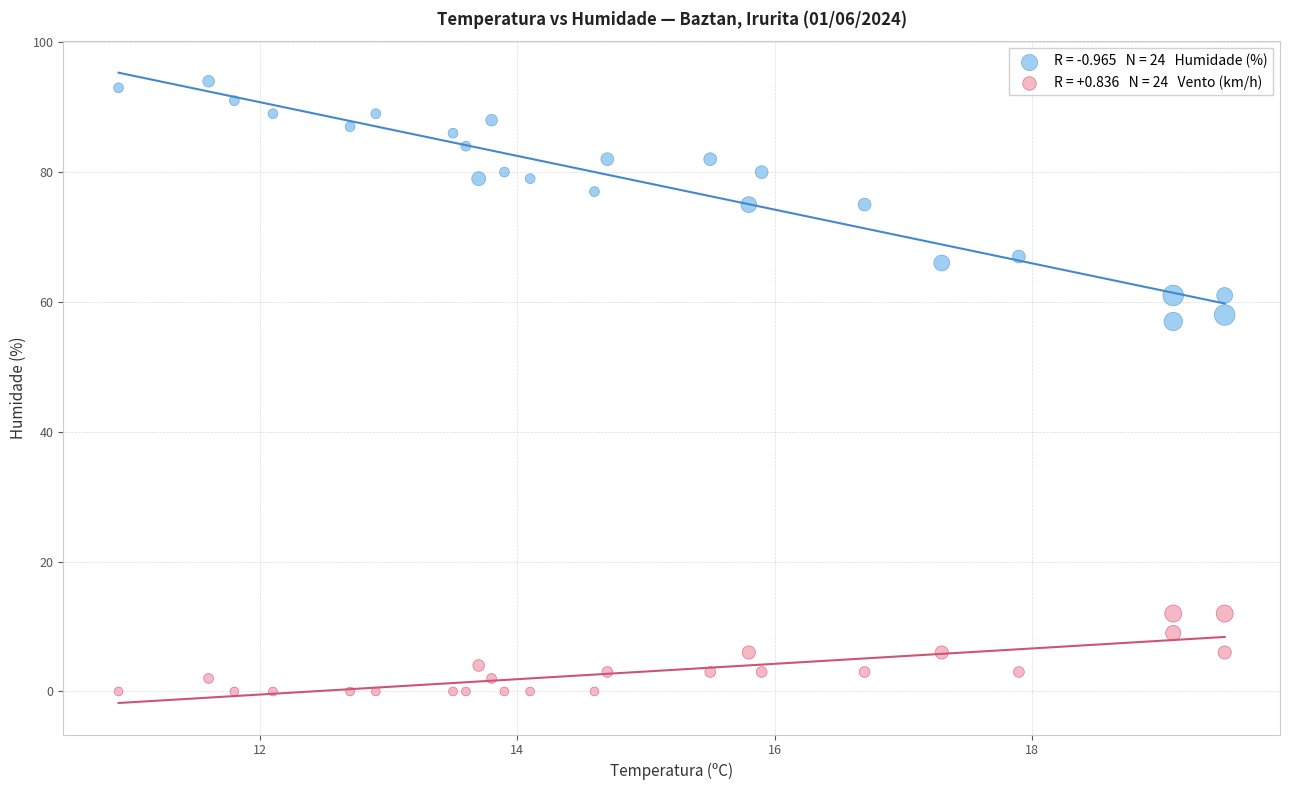

How many data points are displayed?

48